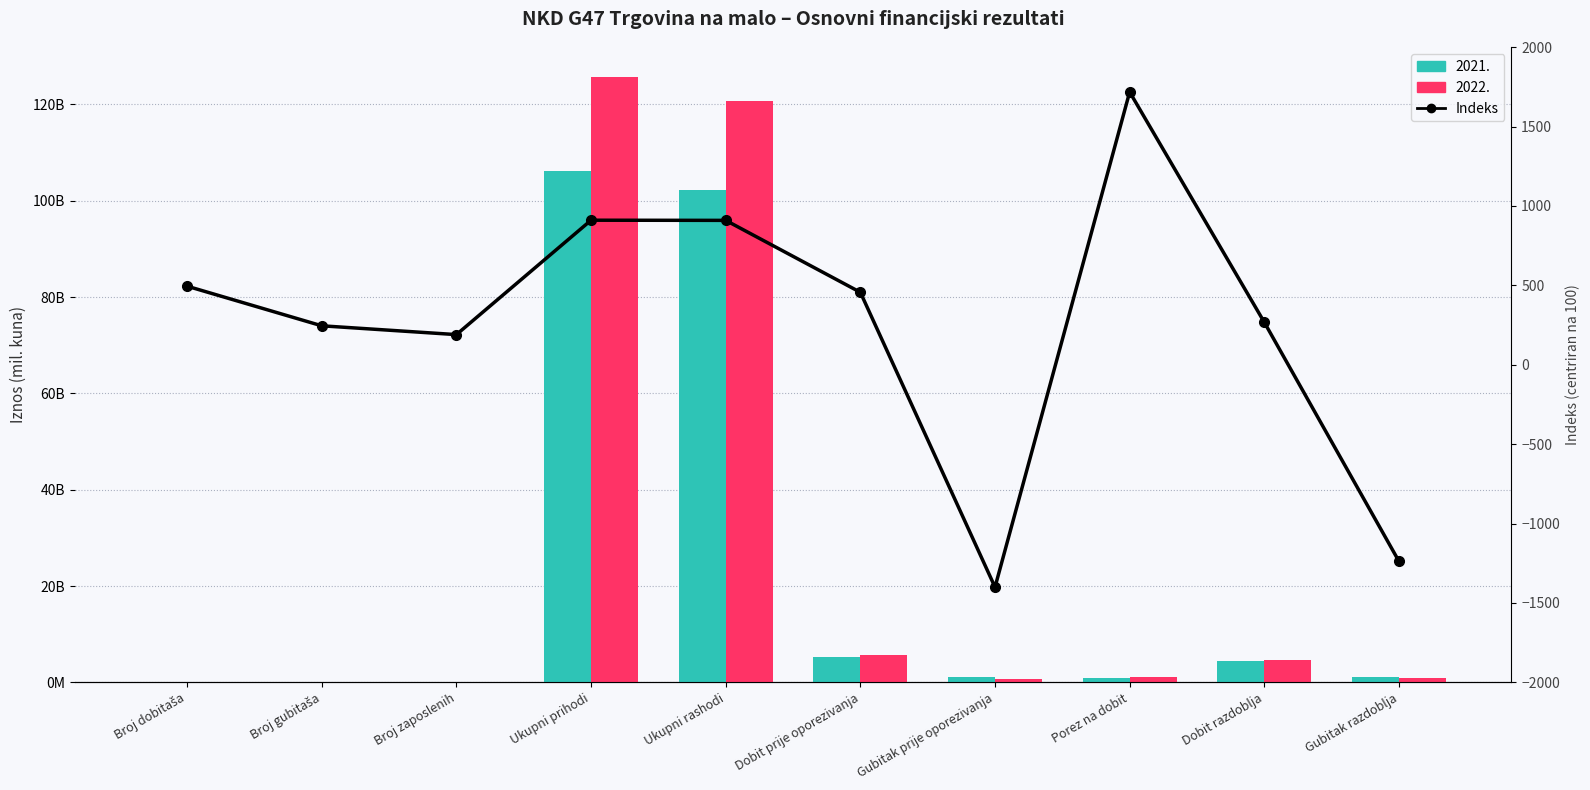

At which category does the chart reach its peak across all series?

Porez na dobit